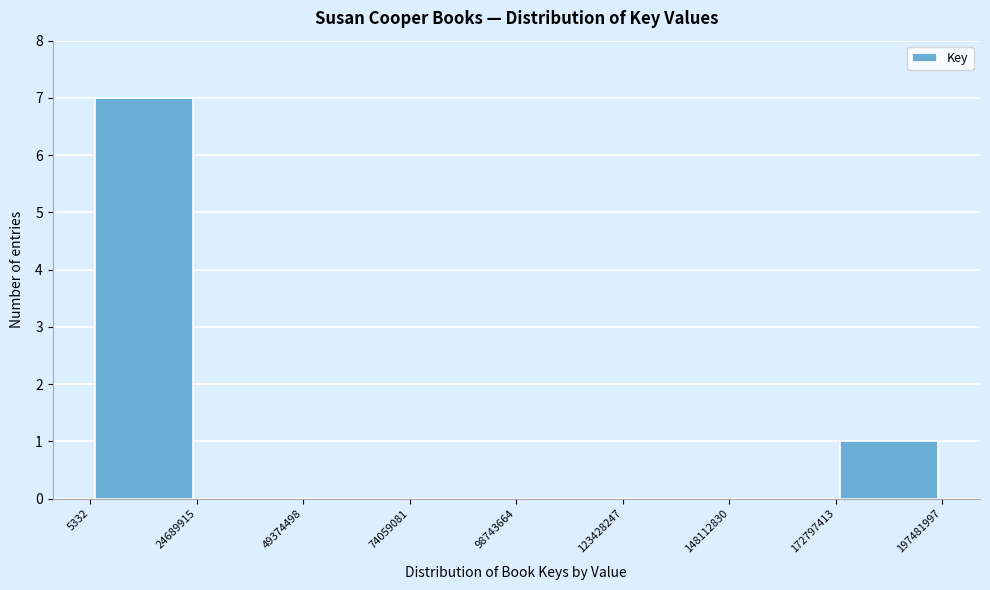

What is the height of the bar covering 172797413 to 197481997 on the x-axis? The values are not printed on the chart, so give them approximately, as read against the axis.

1